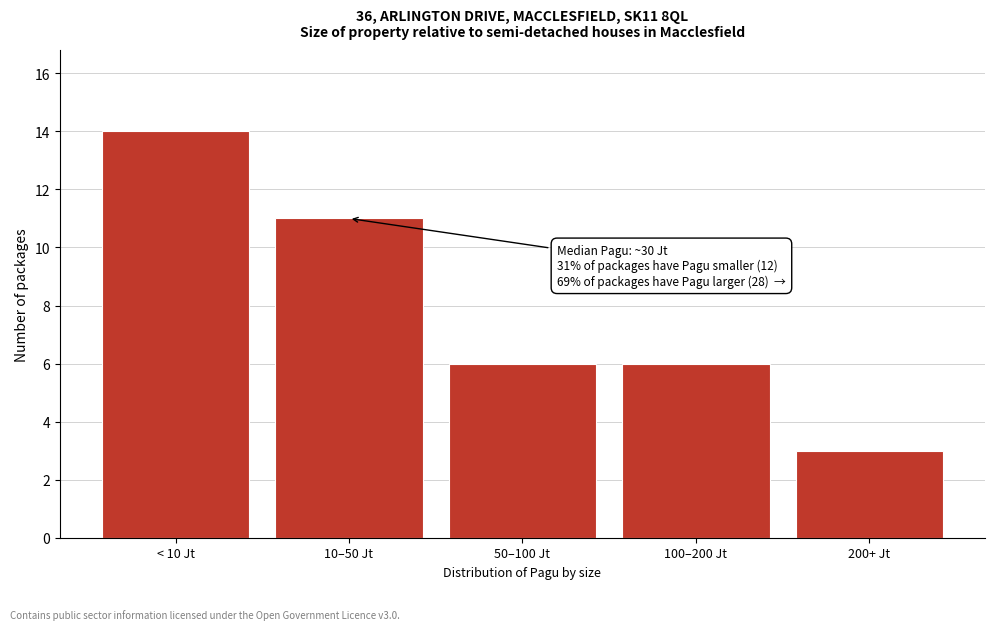

Reading left to right, what are all the values shown in this chart?

14	11	6	6	3